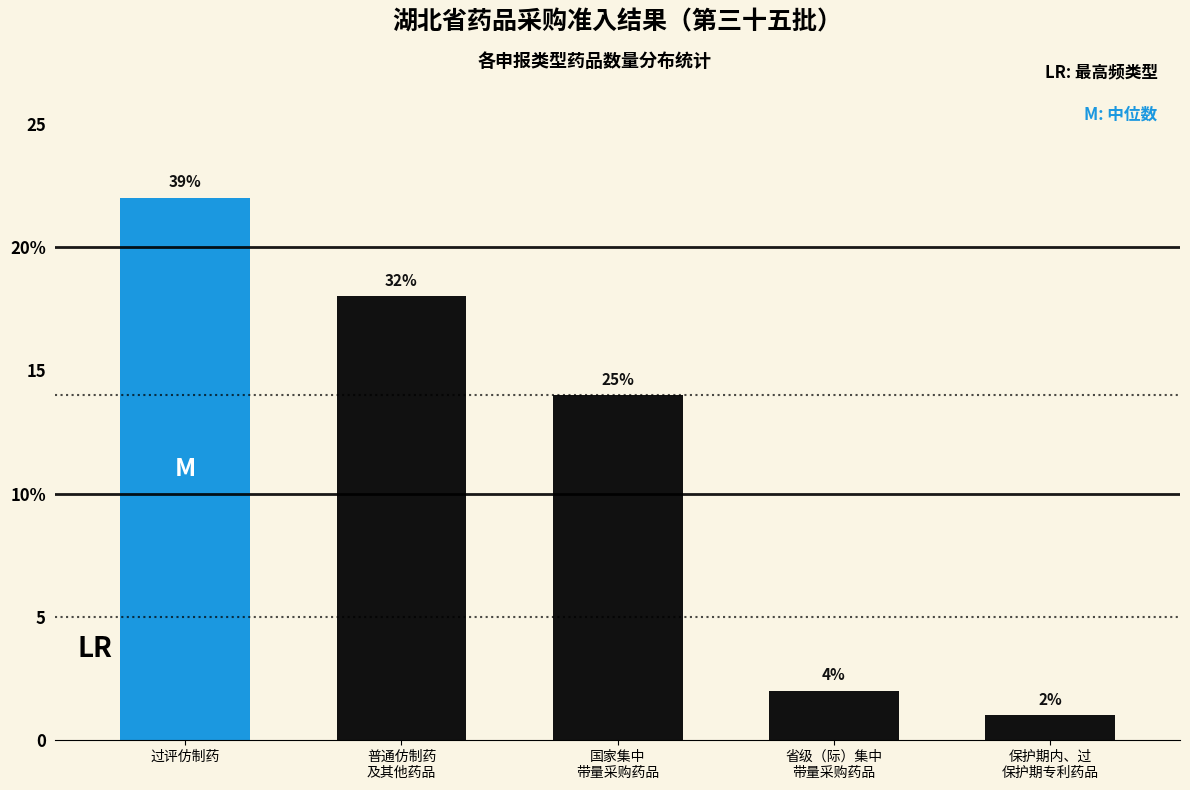

What is the label of the 3rd bar from the left?

国家集中
带量采购药品